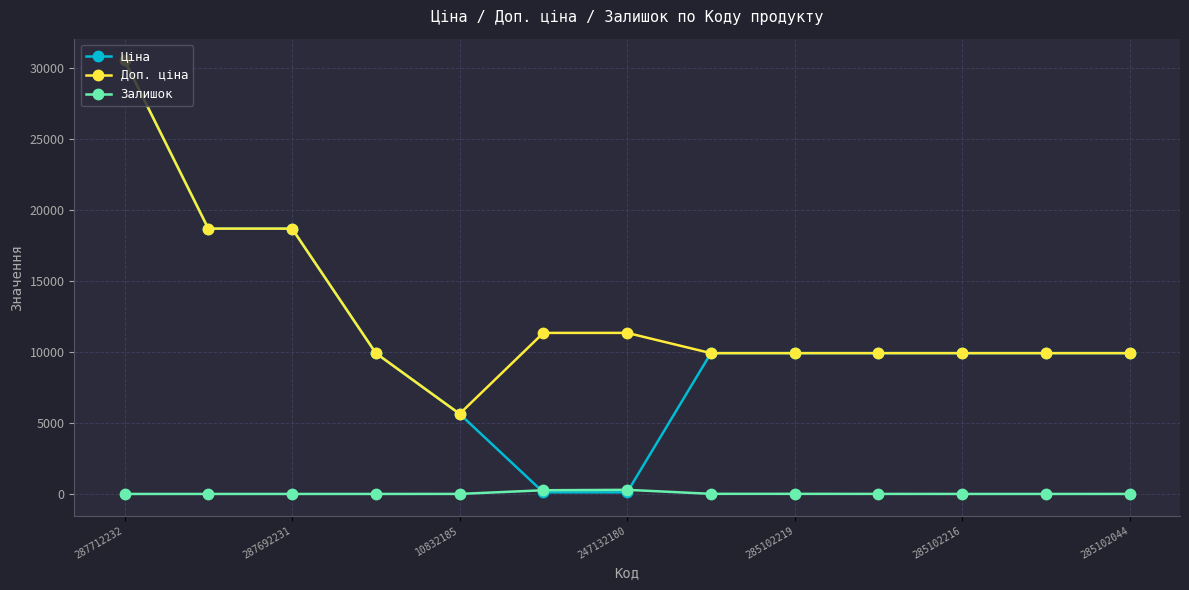

True or false: Доп. ціна and Залишок intersect in this chart.

False